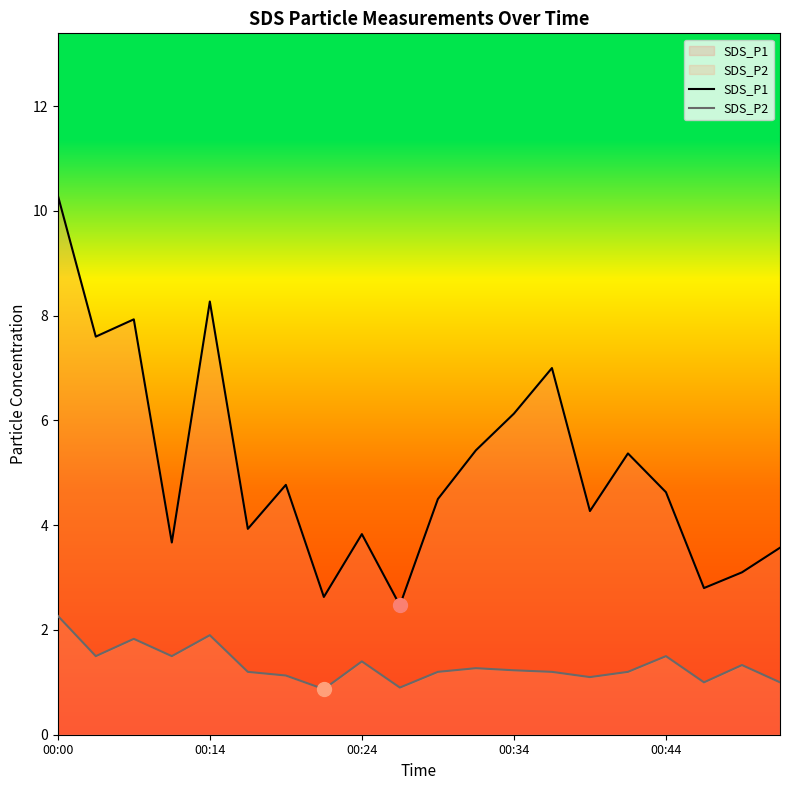

What is the sum of all SDS_P2 values?

26.5